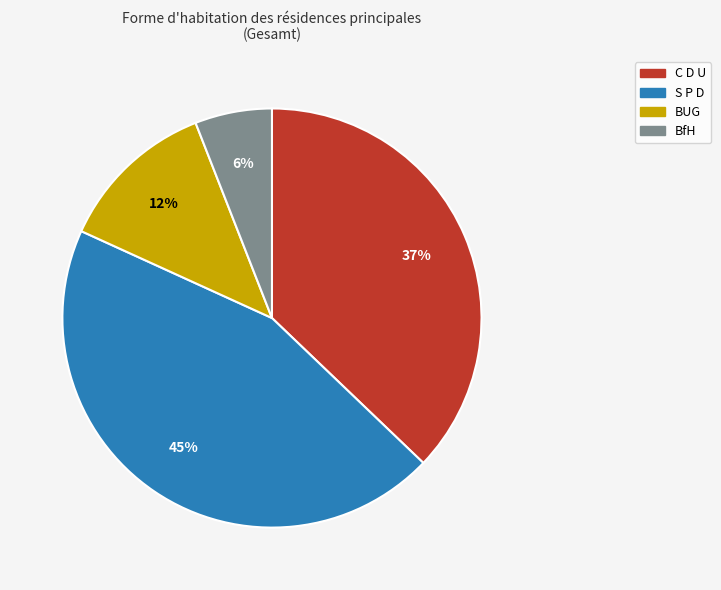

To the nearest percent, what is the difference between the largest and smallest slice percentages?

39%